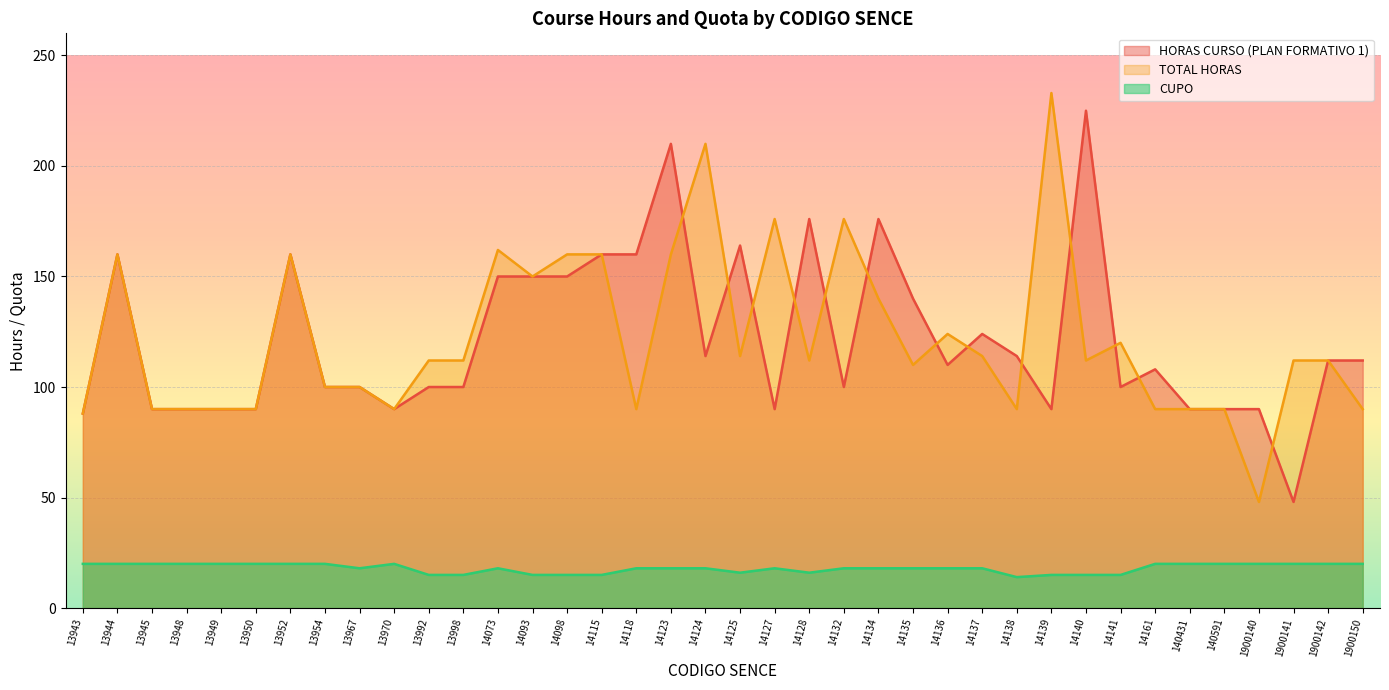

What are all the series names shown in the legend?

HORAS CURSO (PLAN FORMATIVO 1), TOTAL HORAS, CUPO